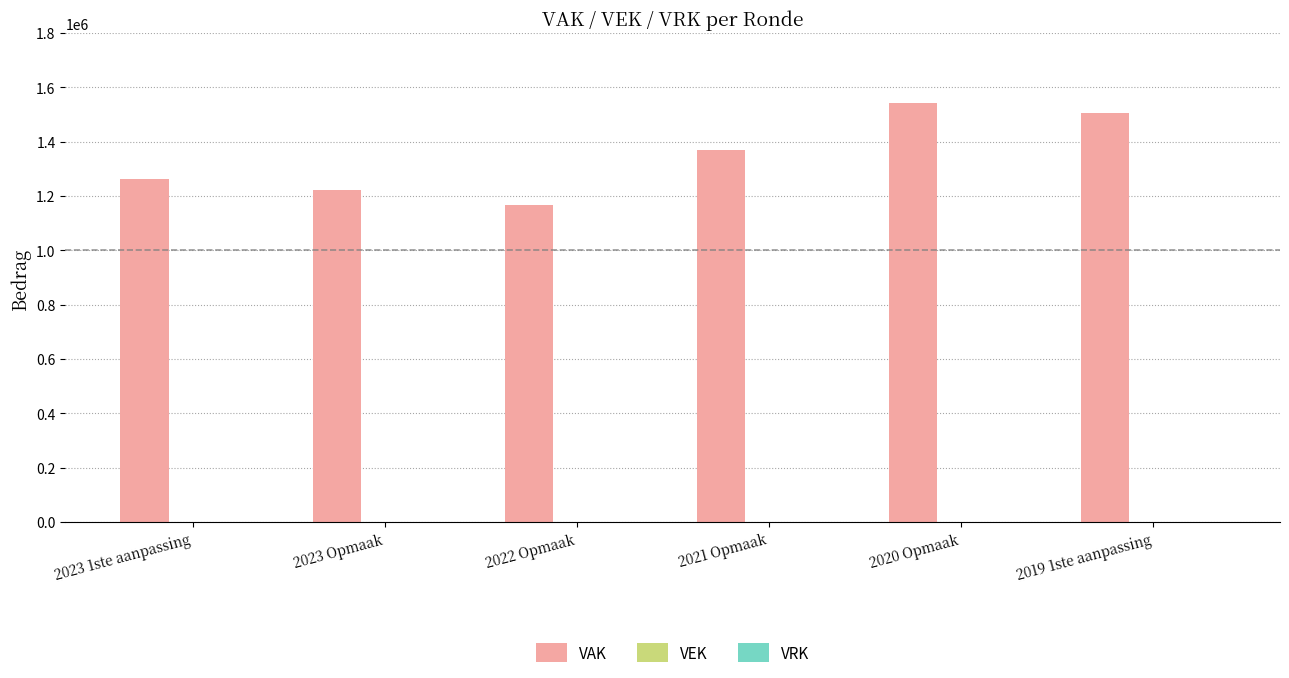

What is the sum of the values at 2019 1ste aanpassing and 2023 1ste aanpassing?

2768618